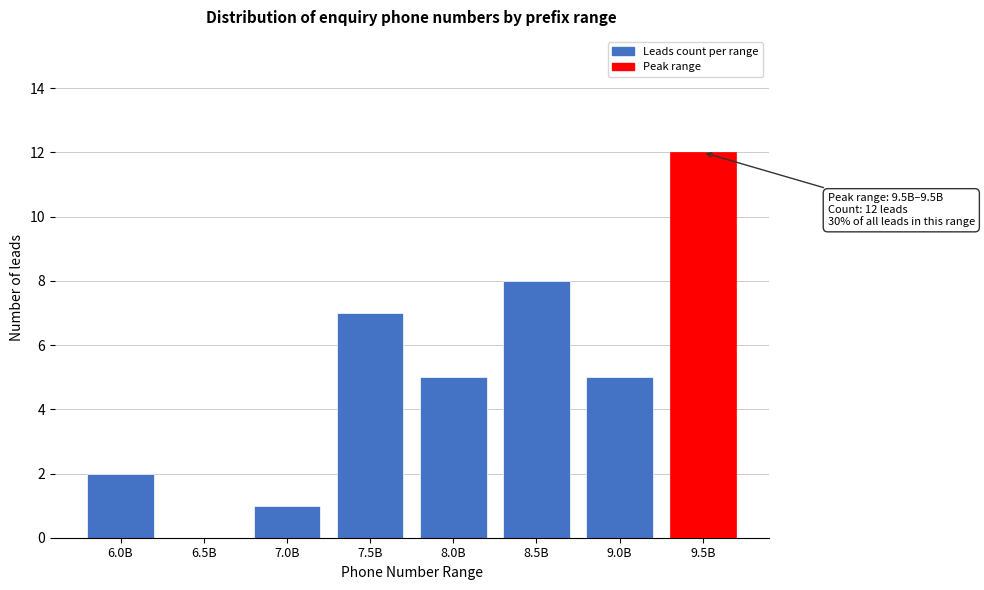

Reading right to left, transcribe all the data shown in this chart.

9.5B=12	9.0B=5	8.5B=8	8.0B=5	7.5B=7	7.0B=1	6.5B=0	6.0B=2